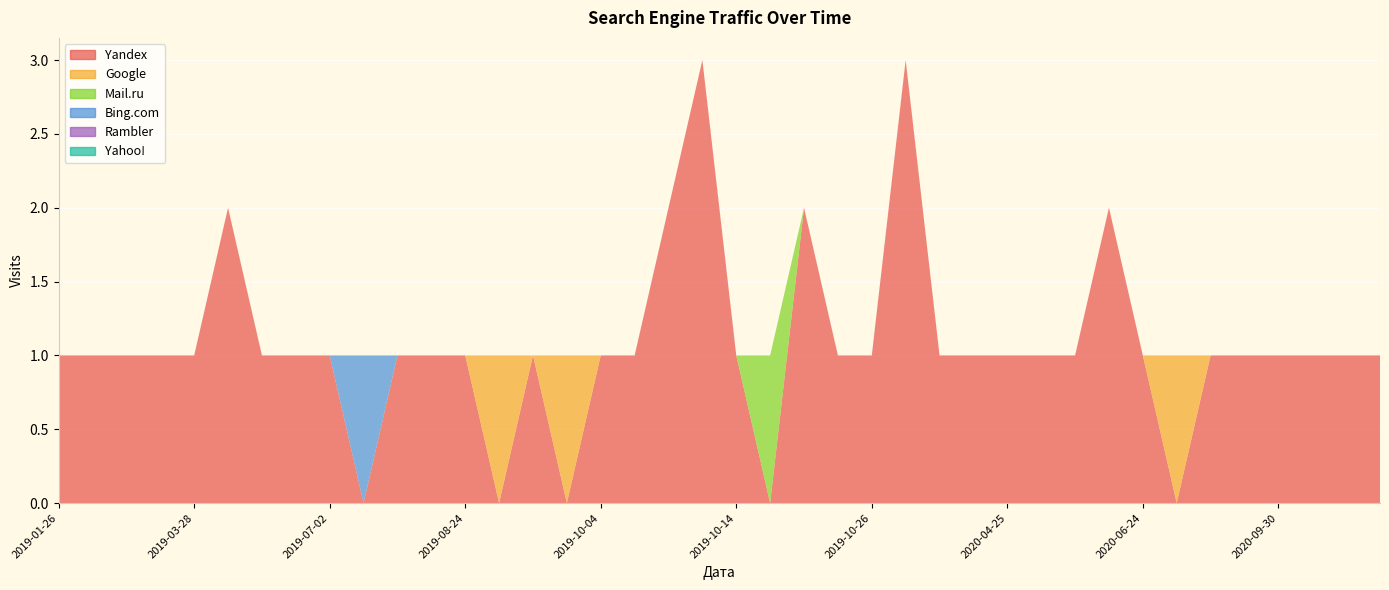

Reading right to left, what are all the values shown in this chart?

Yandex: 2020-11-12=1	2020-10-14=1	2020-10-08=1	2020-09-30=1	2020-09-11=1	2020-09-05=1	2020-08-20=0	2020-06-24=1	2020-06-23=2	2020-05-31=1	2020-05-25=1	2020-04-25=1	2020-04-05=1	2020-01-15=1	2019-12-07=3	2019-10-26=1	2019-10-24=1	2019-10-18=2	2019-10-15=0	2019-10-14=1	2019-10-13=3	2019-10-08=2	2019-10-06=1	2019-10-04=1	2019-10-03=0	2019-10-02=1	2019-08-29=0	2019-08-24=1	2019-07-17=1	2019-07-11=1	2019-07-03=0	2019-07-02=1	2019-05-17=1	2019-04-19=1	2019-04-16=2	2019-03-28=1	2019-03-16=1	2019-03-09=1	2019-02-26=1	2019-01-26=1
Google: 2020-11-12=0	2020-10-14=0	2020-10-08=0	2020-09-30=0	2020-09-11=0	2020-09-05=0	2020-08-20=1	2020-06-24=0	2020-06-23=0	2020-05-31=0	2020-05-25=0	2020-04-25=0	2020-04-05=0	2020-01-15=0	2019-12-07=0	2019-10-26=0	2019-10-24=0	2019-10-18=0	2019-10-15=0	2019-10-14=0	2019-10-13=0	2019-10-08=0	2019-10-06=0	2019-10-04=0	2019-10-03=1	2019-10-02=0	2019-08-29=1	2019-08-24=0	2019-07-17=0	2019-07-11=0	2019-07-03=0	2019-07-02=0	2019-05-17=0	2019-04-19=0	2019-04-16=0	2019-03-28=0	2019-03-16=0	2019-03-09=0	2019-02-26=0	2019-01-26=0
Mail.ru: 2020-11-12=0	2020-10-14=0	2020-10-08=0	2020-09-30=0	2020-09-11=0	2020-09-05=0	2020-08-20=0	2020-06-24=0	2020-06-23=0	2020-05-31=0	2020-05-25=0	2020-04-25=0	2020-04-05=0	2020-01-15=0	2019-12-07=0	2019-10-26=0	2019-10-24=0	2019-10-18=0	2019-10-15=1	2019-10-14=0	2019-10-13=0	2019-10-08=0	2019-10-06=0	2019-10-04=0	2019-10-03=0	2019-10-02=0	2019-08-29=0	2019-08-24=0	2019-07-17=0	2019-07-11=0	2019-07-03=0	2019-07-02=0	2019-05-17=0	2019-04-19=0	2019-04-16=0	2019-03-28=0	2019-03-16=0	2019-03-09=0	2019-02-26=0	2019-01-26=0
Bing.com: 2020-11-12=0	2020-10-14=0	2020-10-08=0	2020-09-30=0	2020-09-11=0	2020-09-05=0	2020-08-20=0	2020-06-24=0	2020-06-23=0	2020-05-31=0	2020-05-25=0	2020-04-25=0	2020-04-05=0	2020-01-15=0	2019-12-07=0	2019-10-26=0	2019-10-24=0	2019-10-18=0	2019-10-15=0	2019-10-14=0	2019-10-13=0	2019-10-08=0	2019-10-06=0	2019-10-04=0	2019-10-03=0	2019-10-02=0	2019-08-29=0	2019-08-24=0	2019-07-17=0	2019-07-11=0	2019-07-03=1	2019-07-02=0	2019-05-17=0	2019-04-19=0	2019-04-16=0	2019-03-28=0	2019-03-16=0	2019-03-09=0	2019-02-26=0	2019-01-26=0
Rambler: 2020-11-12=0	2020-10-14=0	2020-10-08=0	2020-09-30=0	2020-09-11=0	2020-09-05=0	2020-08-20=0	2020-06-24=0	2020-06-23=0	2020-05-31=0	2020-05-25=0	2020-04-25=0	2020-04-05=0	2020-01-15=0	2019-12-07=0	2019-10-26=0	2019-10-24=0	2019-10-18=0	2019-10-15=0	2019-10-14=0	2019-10-13=0	2019-10-08=0	2019-10-06=0	2019-10-04=0	2019-10-03=0	2019-10-02=0	2019-08-29=0	2019-08-24=0	2019-07-17=0	2019-07-11=0	2019-07-03=0	2019-07-02=0	2019-05-17=0	2019-04-19=0	2019-04-16=0	2019-03-28=0	2019-03-16=0	2019-03-09=0	2019-02-26=0	2019-01-26=0
Yahoo!: 2020-11-12=0	2020-10-14=0	2020-10-08=0	2020-09-30=0	2020-09-11=0	2020-09-05=0	2020-08-20=0	2020-06-24=0	2020-06-23=0	2020-05-31=0	2020-05-25=0	2020-04-25=0	2020-04-05=0	2020-01-15=0	2019-12-07=0	2019-10-26=0	2019-10-24=0	2019-10-18=0	2019-10-15=0	2019-10-14=0	2019-10-13=0	2019-10-08=0	2019-10-06=0	2019-10-04=0	2019-10-03=0	2019-10-02=0	2019-08-29=0	2019-08-24=0	2019-07-17=0	2019-07-11=0	2019-07-03=0	2019-07-02=0	2019-05-17=0	2019-04-19=0	2019-04-16=0	2019-03-28=0	2019-03-16=0	2019-03-09=0	2019-02-26=0	2019-01-26=0